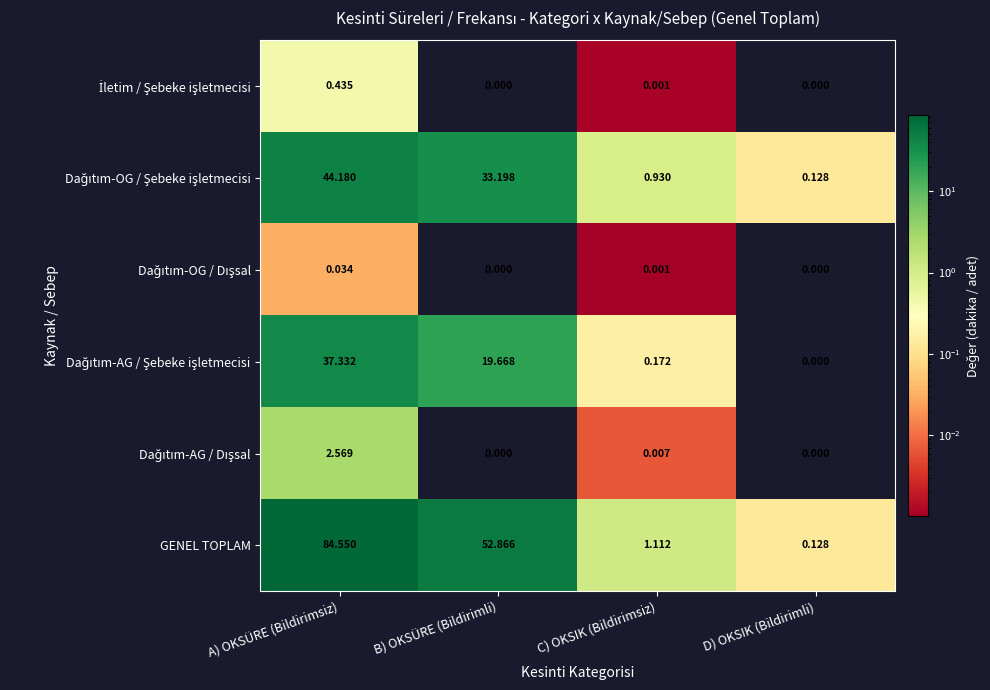

At which category is the sum across all series the highest?

A) OKSÜRE (Bildirimsiz)